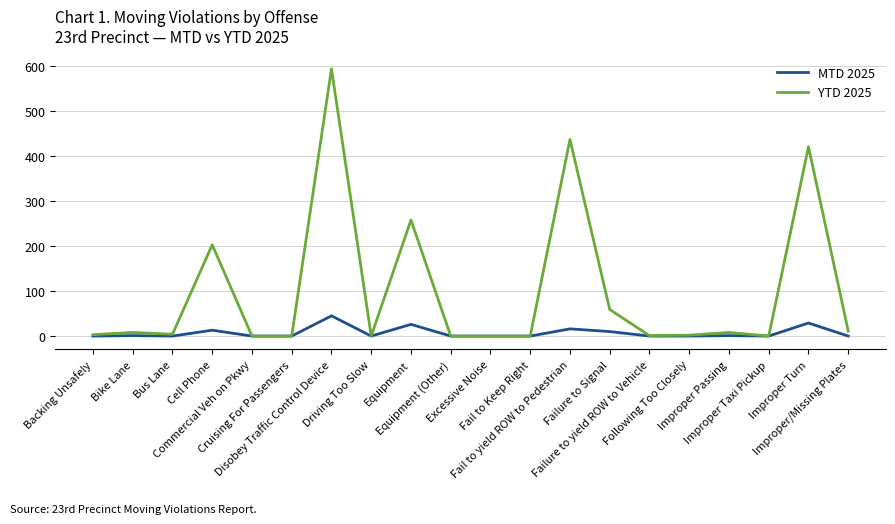

Which series has the largest total across all categories?

YTD 2025